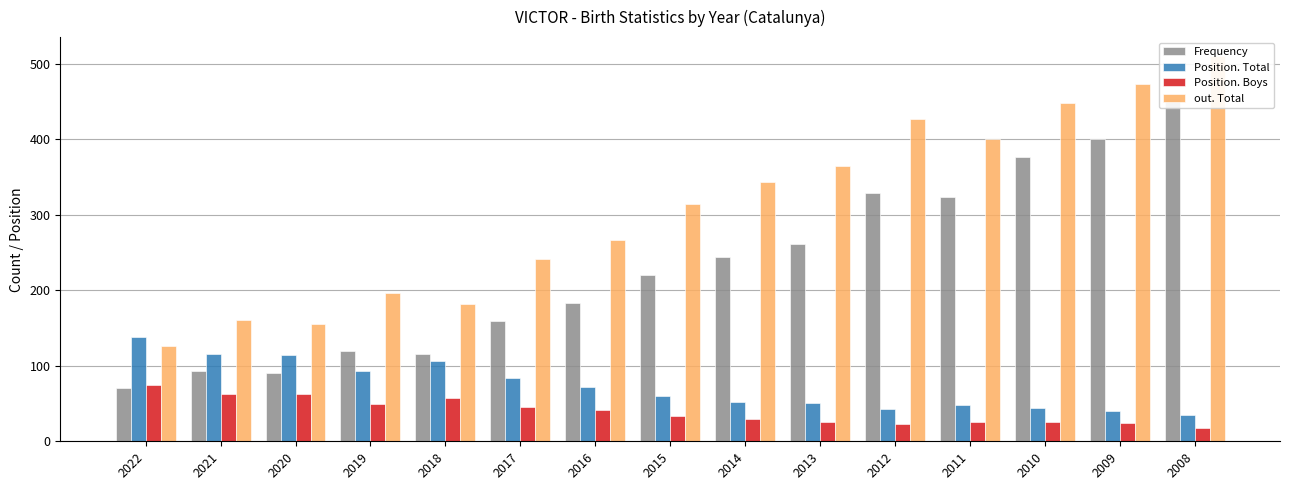

How many bars are there in total?

60